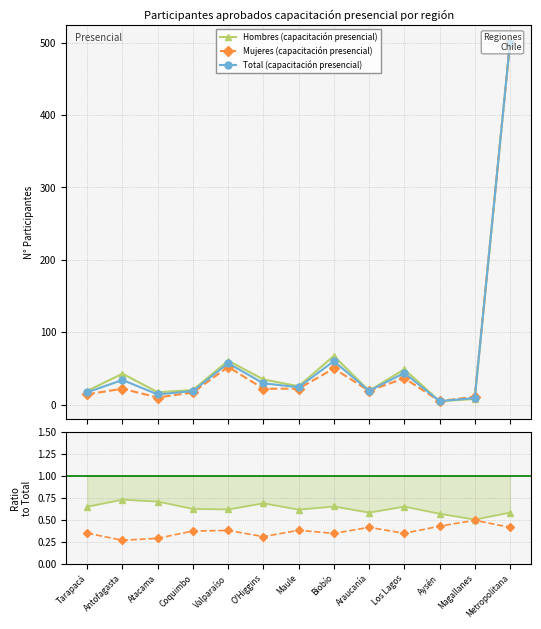

The Total (capacitación presencial) series shows 59.9 at Biobío. True or false?

True